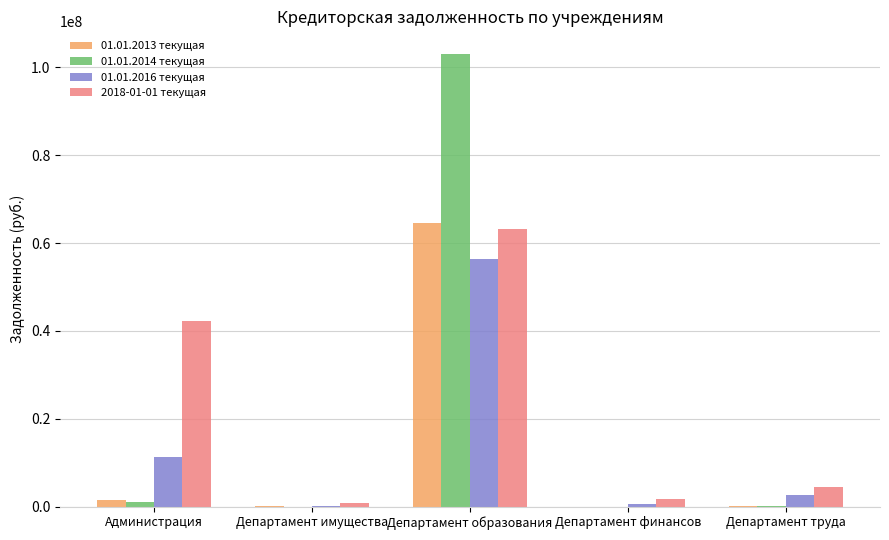

The 01.01.2013 текущая series shows 35747.5 at Департамент имущества. True or false?

True